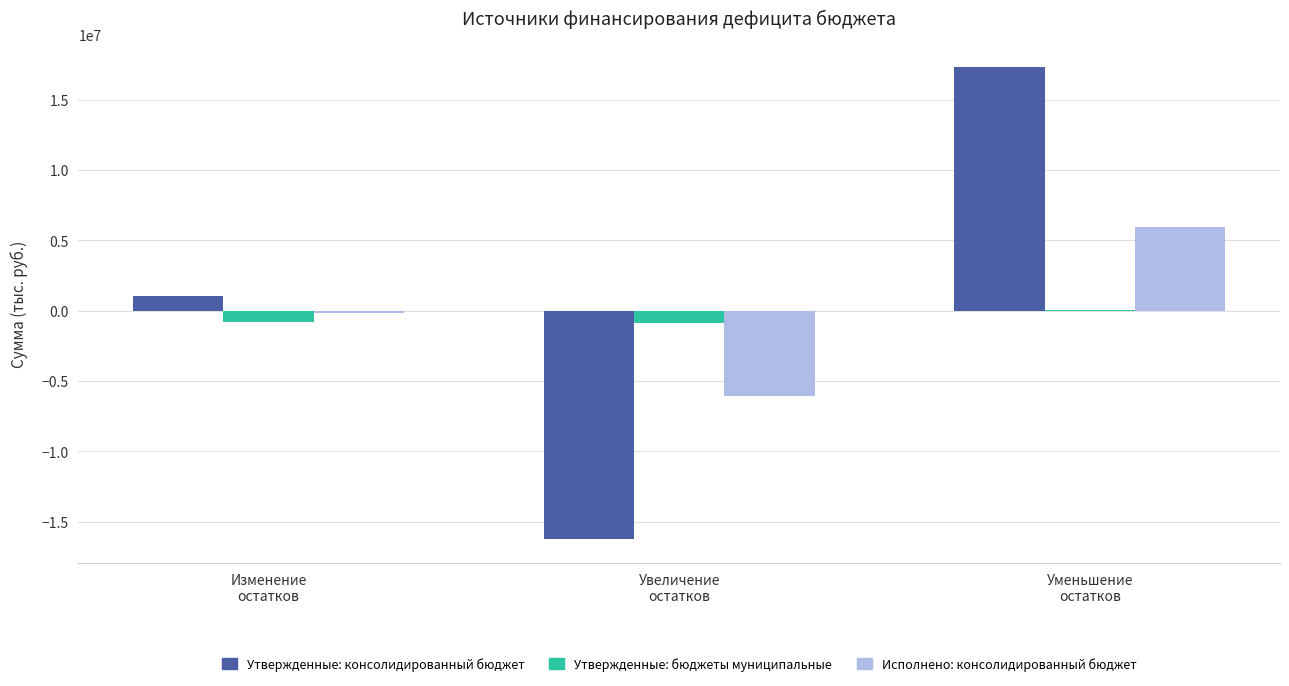

What is the greatest value displayed?

17291500.0